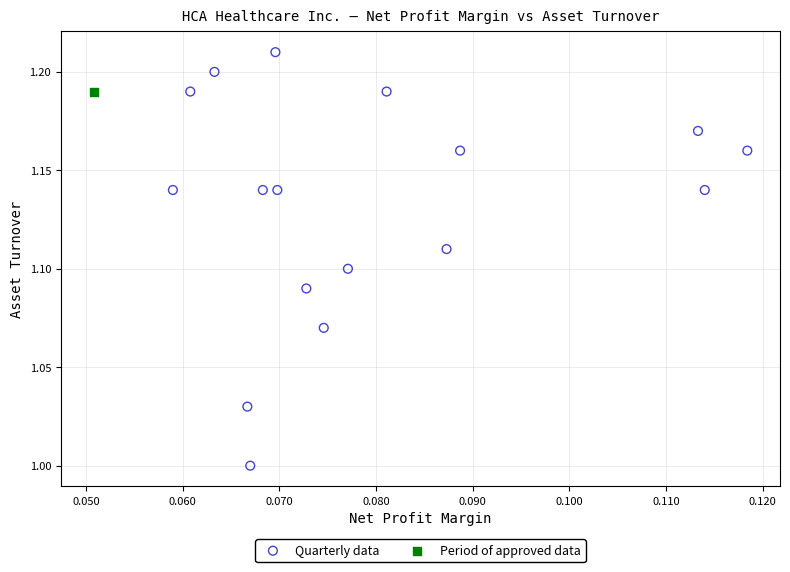

What are all the series names shown in the legend?

Quarterly data, Period of approved data